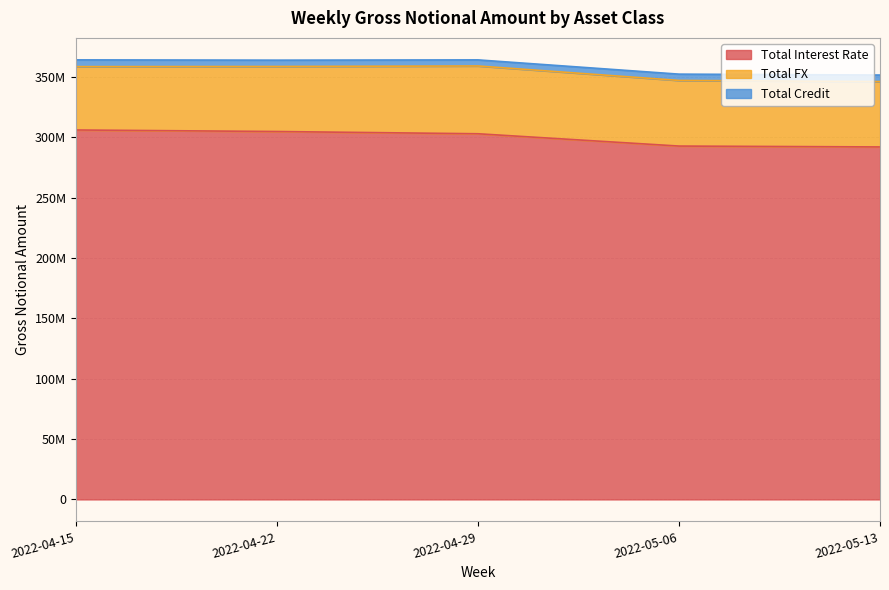

True or false: Total Interest Rate and TOTAL intersect in this chart.

False